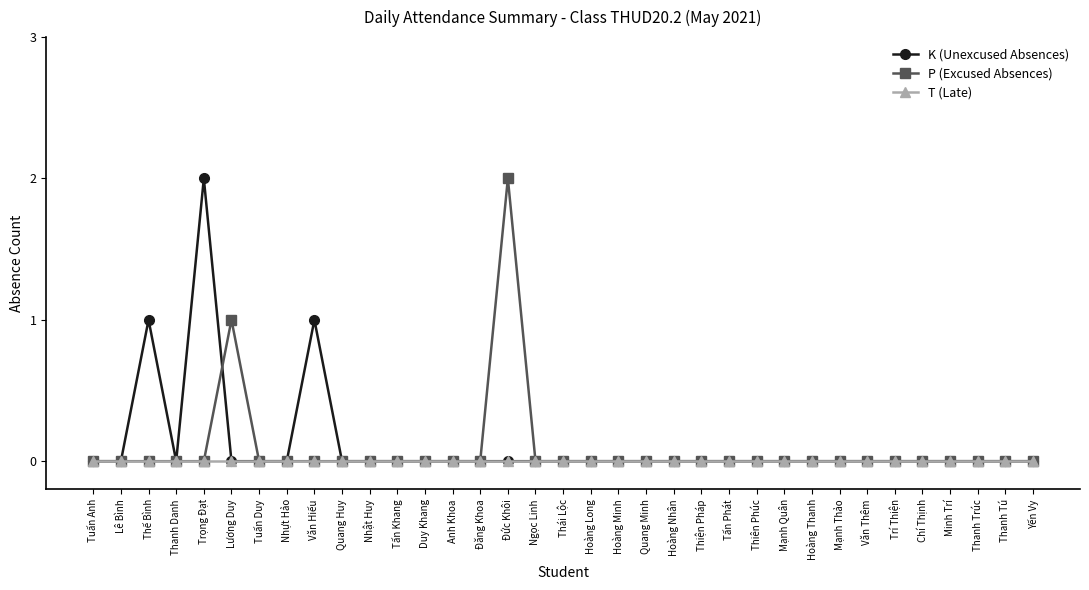

What is the label of the 29th point from the left?

Văn Thêm